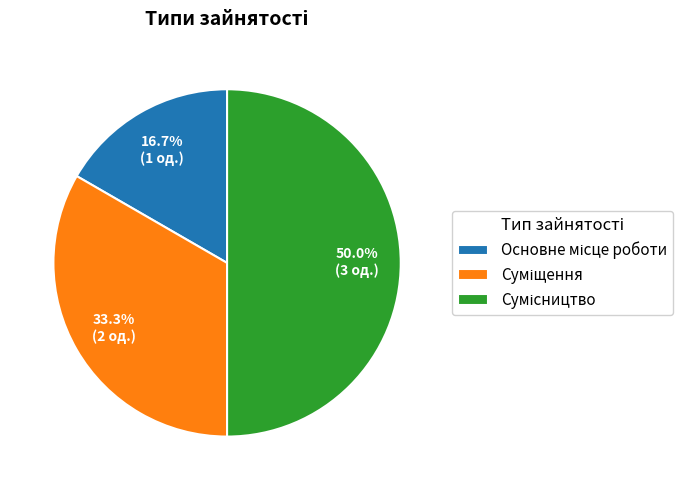

What is the ratio of the value at Основне місце роботи to the value at Суміщення?

0.5